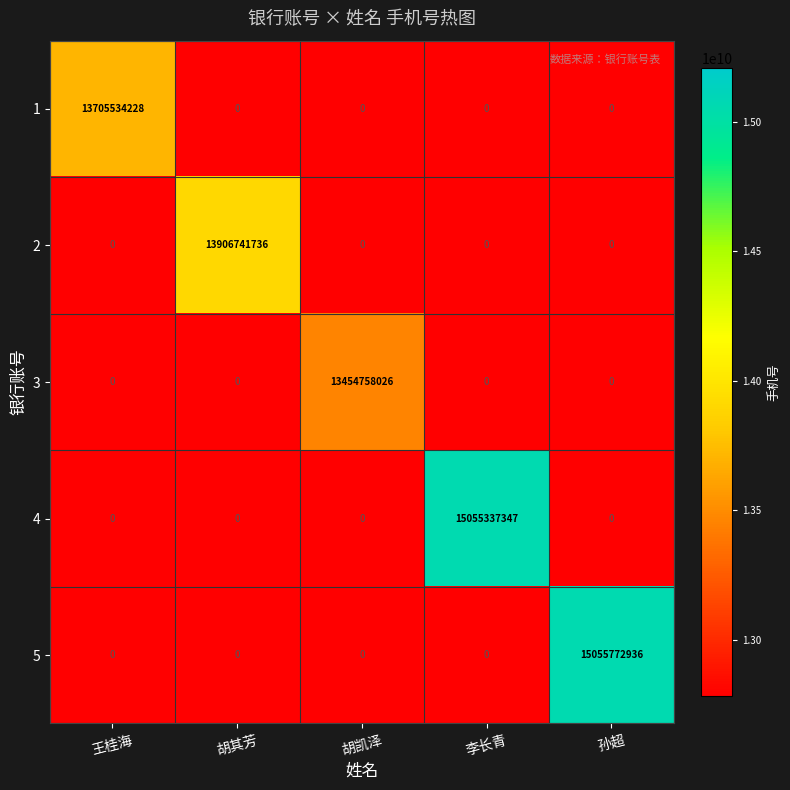

Reading left to right, what are all the values shown in this chart?

1: 13705534228	0	0	0	0
2: 0	13906741736	0	0	0
3: 0	0	13454758026	0	0
4: 0	0	0	15055337347	0
5: 0	0	0	0	15055772936